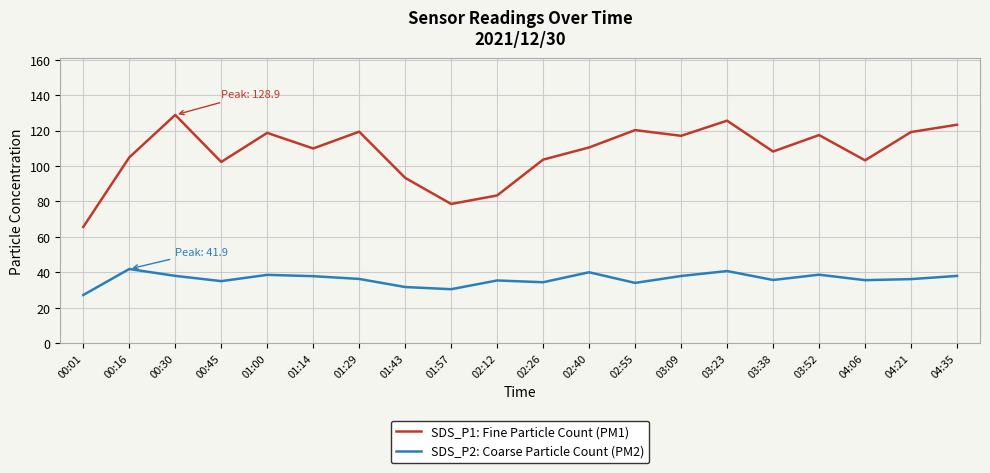

What position from the left is 04:21?

19